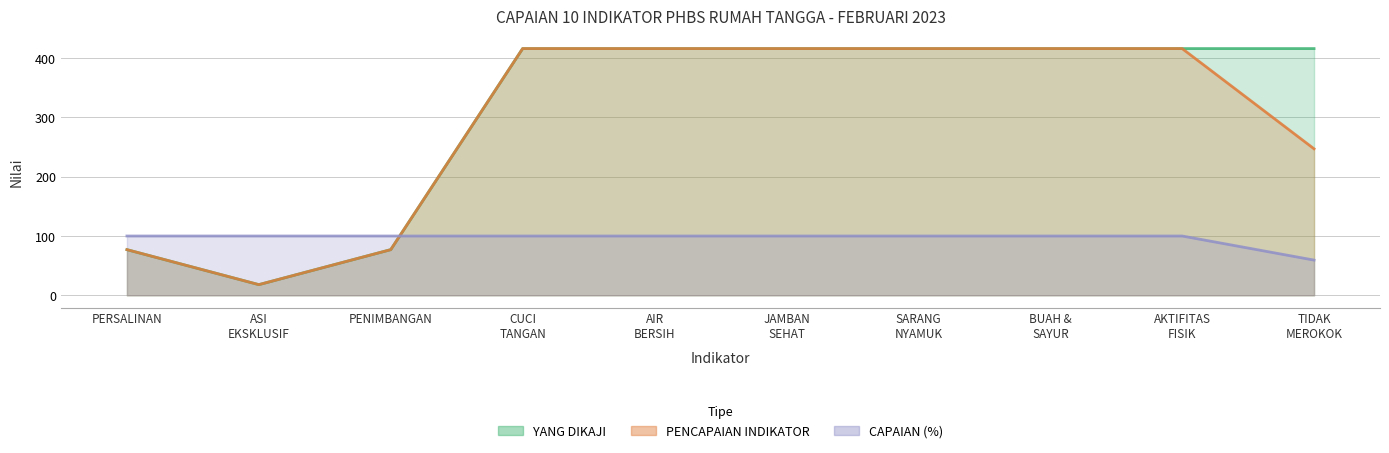

The YANG DIKAJI series shows 602.2 at AKTIFITAS FISIK. True or false?

False